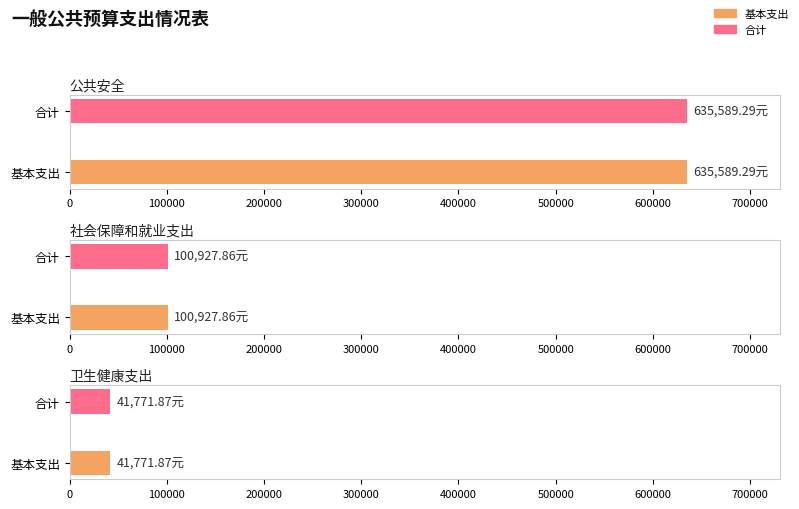

Reading left to right, extract all data points from this chart.

基本支出: 公共安全=635589.3	社会保障和就业支出=100927.9	卫生健康支出=41771.9
合计: 公共安全=635589.3	社会保障和就业支出=100927.9	卫生健康支出=41771.9